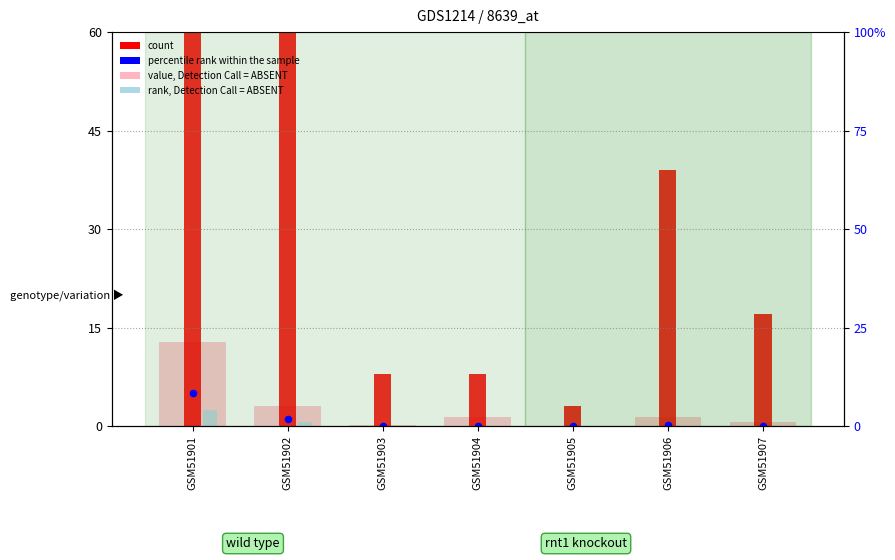

What is the total value across all series at GSM51902?

329.8